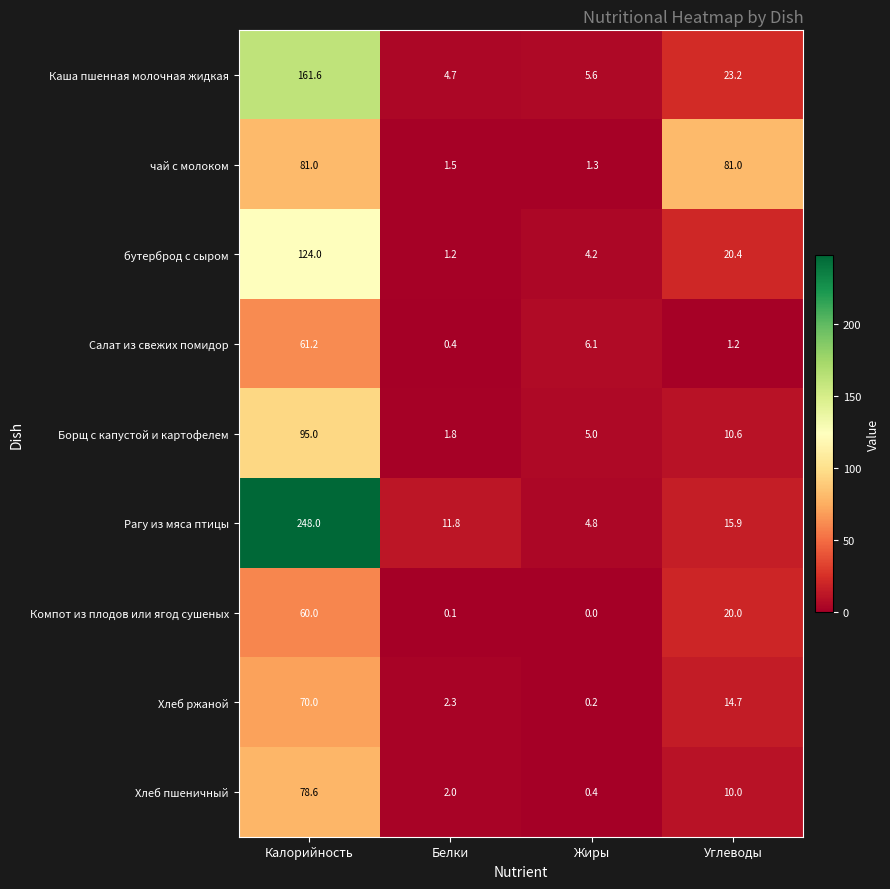

What is the difference between the Хлеб ржаной values at Белки and Калорийность?

67.7